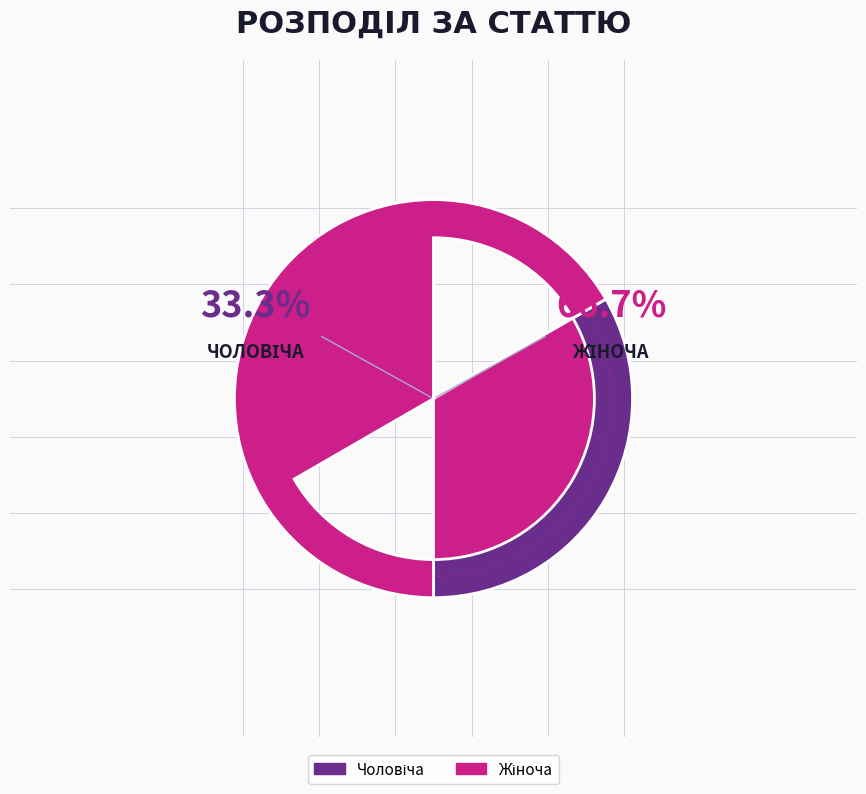

What percentage is the Жіноча slice, to the nearest percent?

67%